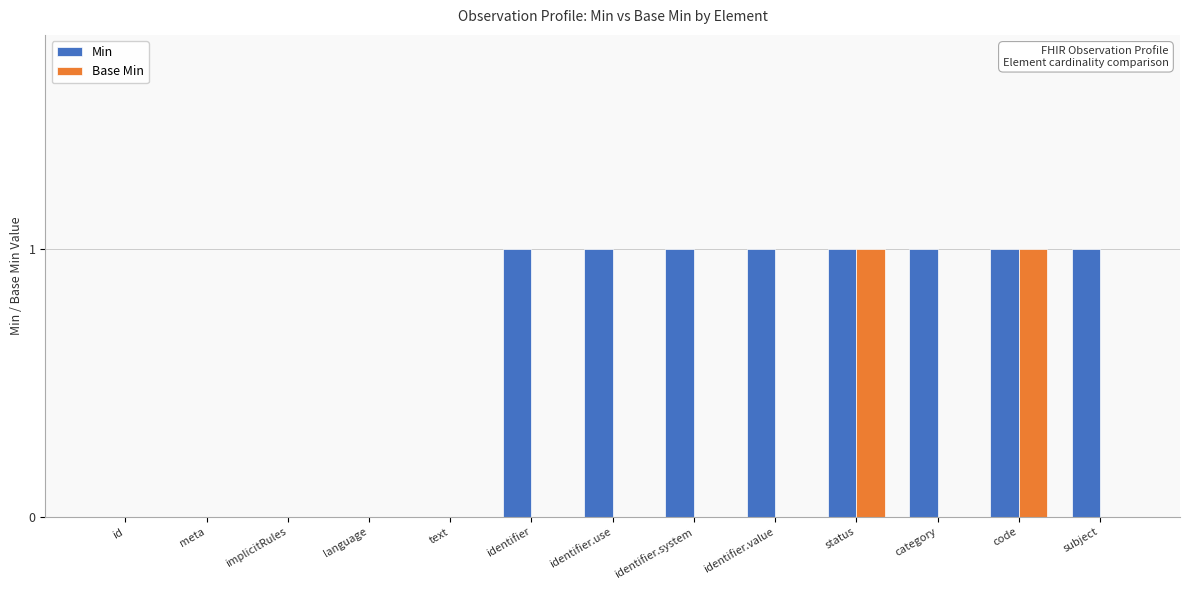

Are the bars grouped side by side (vs. stacked)?

Yes